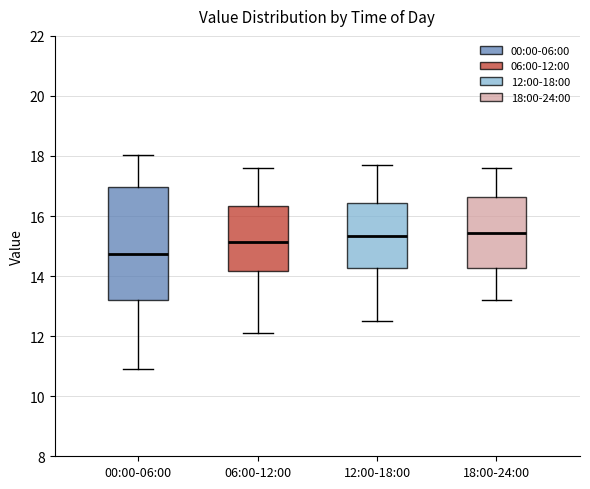

Reading left to right, transcribe this box plot: for each box, give where its median line is, the range the box spans, and where its two whiskers end, as read against the y-axis. The values are not printed on the chart, so give them approximately, as read against the axis.

00:00-06:00: median 14.8, box 13.2 to 17.0, whiskers 11.0 to 18.0
06:00-12:00: median 15.2, box 14.2 to 16.4, whiskers 12.2 to 17.6
12:00-18:00: median 15.4, box 14.2 to 16.4, whiskers 12.6 to 17.8
18:00-24:00: median 15.4, box 14.2 to 16.6, whiskers 13.2 to 17.6